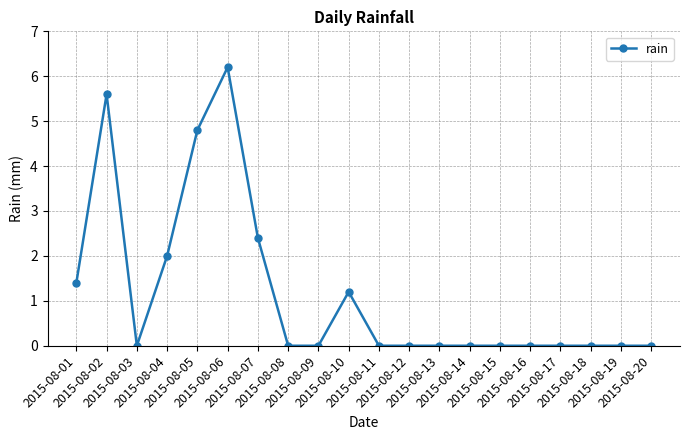

Which category has the highest value across all series?

2015-08-06